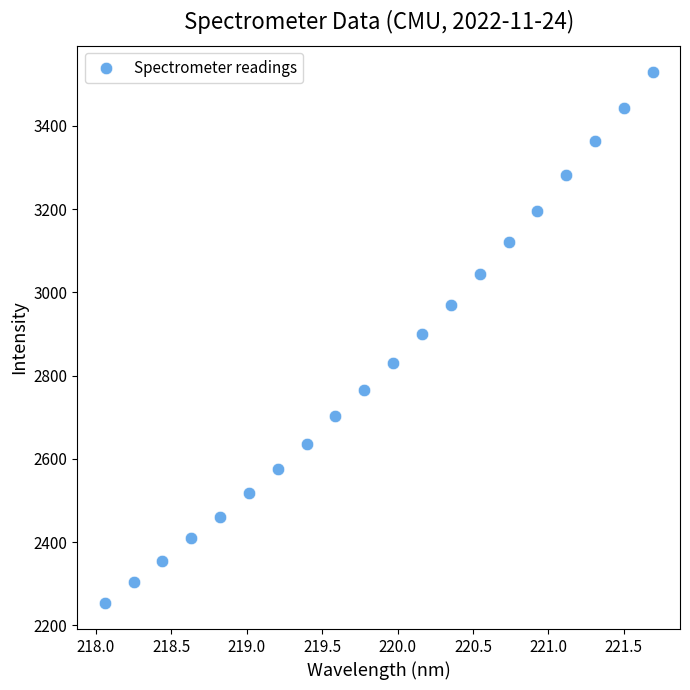

What is the range of Y values (max minus min)?

1273.8